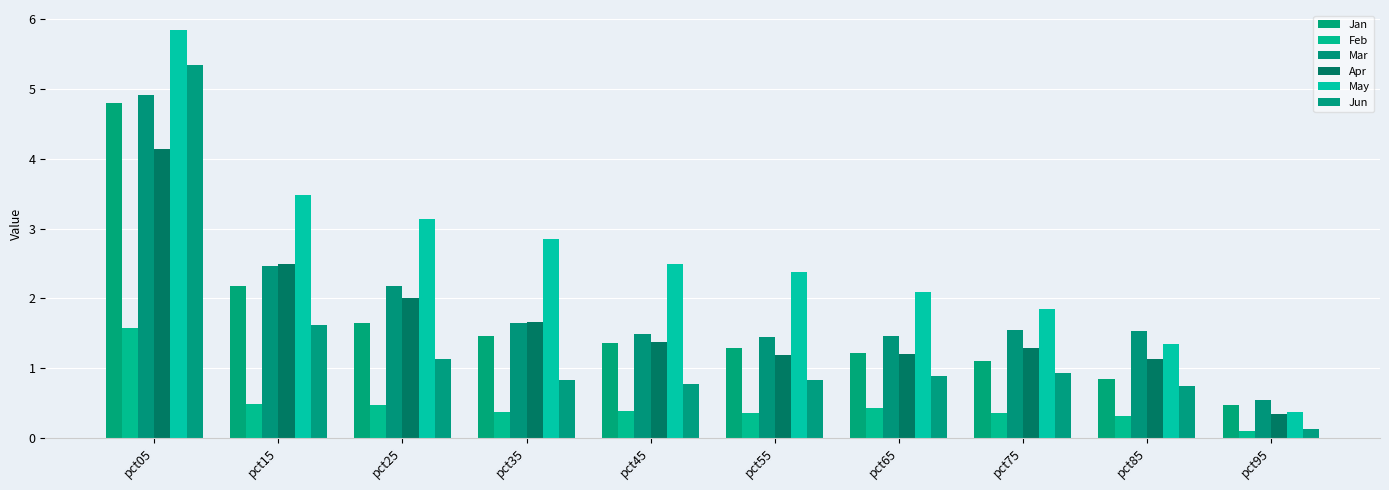

What is the difference between the Apr values at pct85 and pct95?

0.8